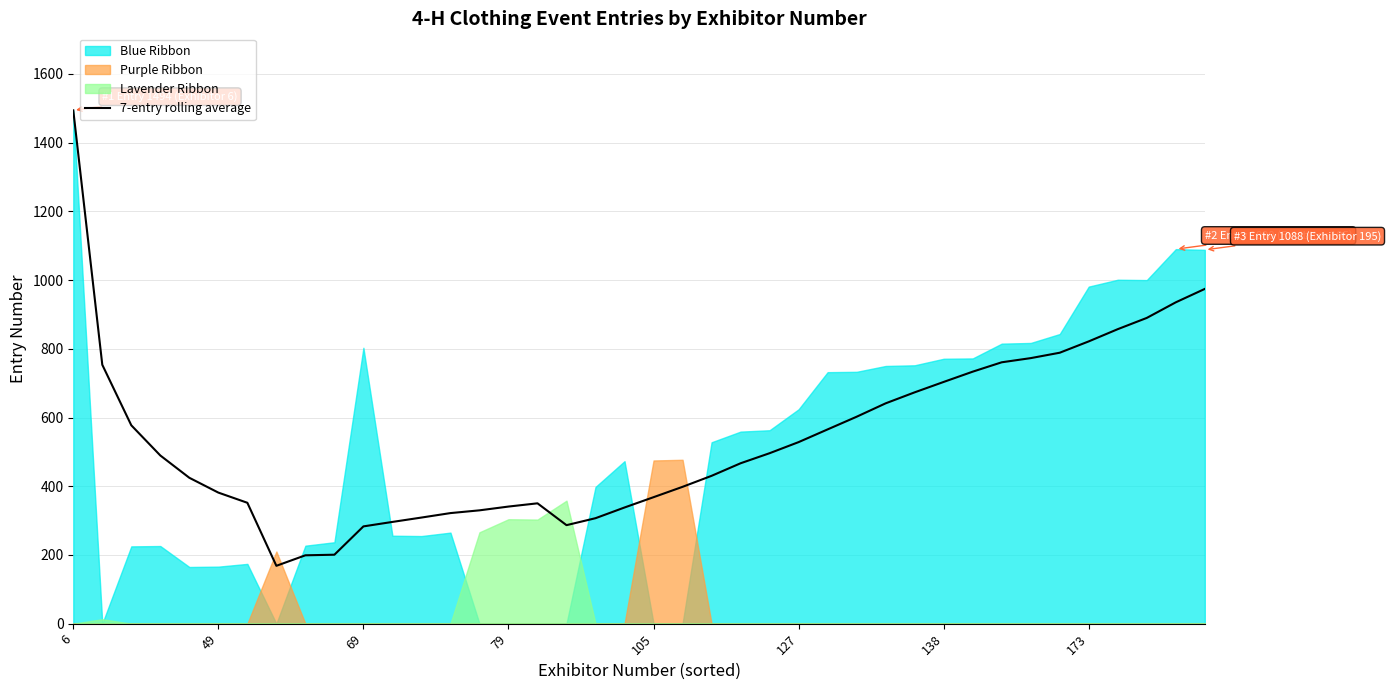

Which category has the highest value across all series?

6